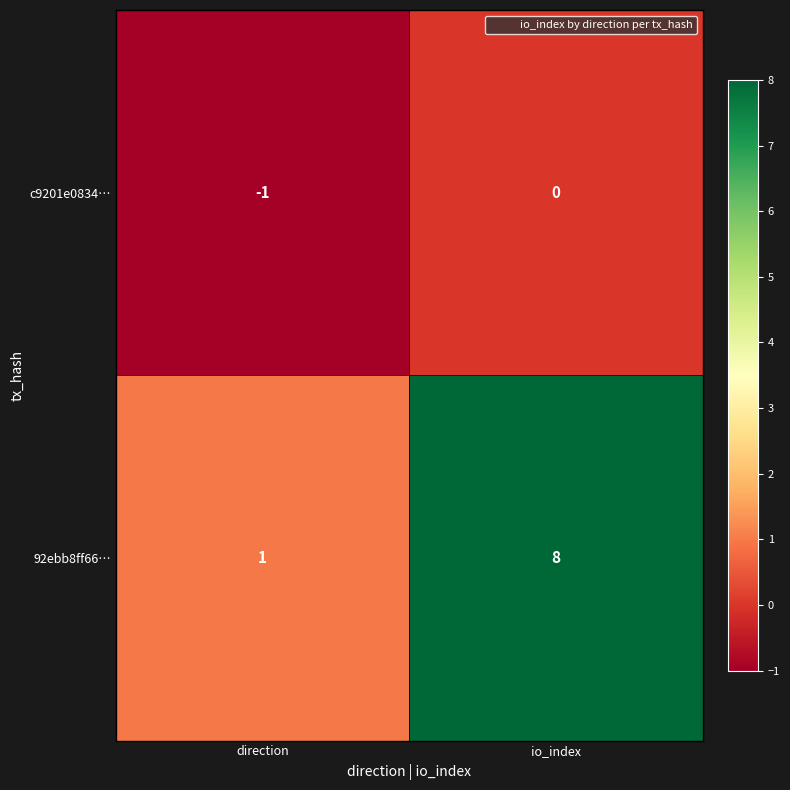

Which label corresponds to the largest value in the chart?

io_index